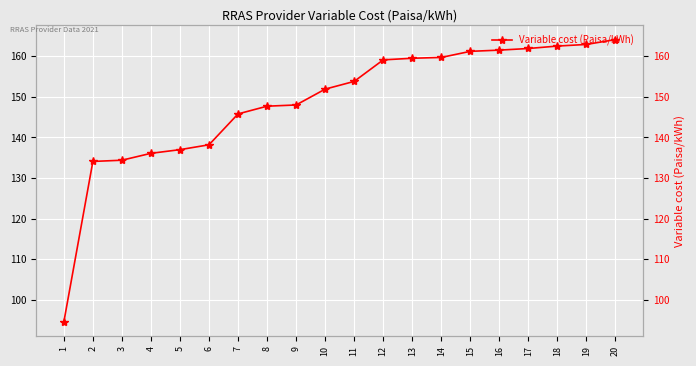

Count the number of categories in the chart.

20